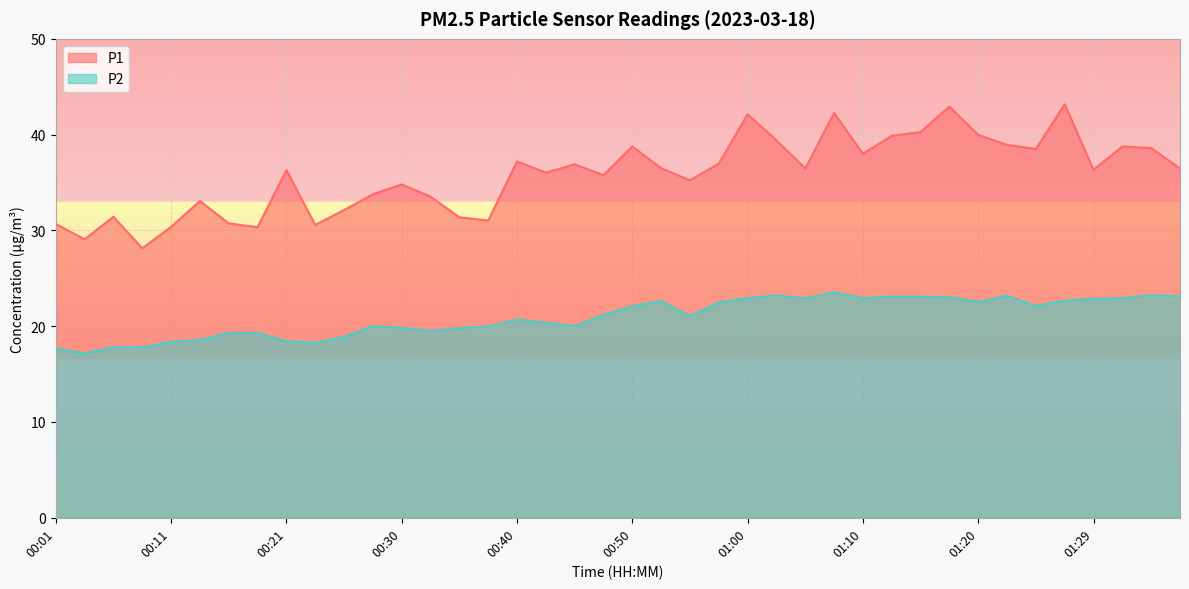

At 00:38, list the series in order from largest to smallest.

P1, P2